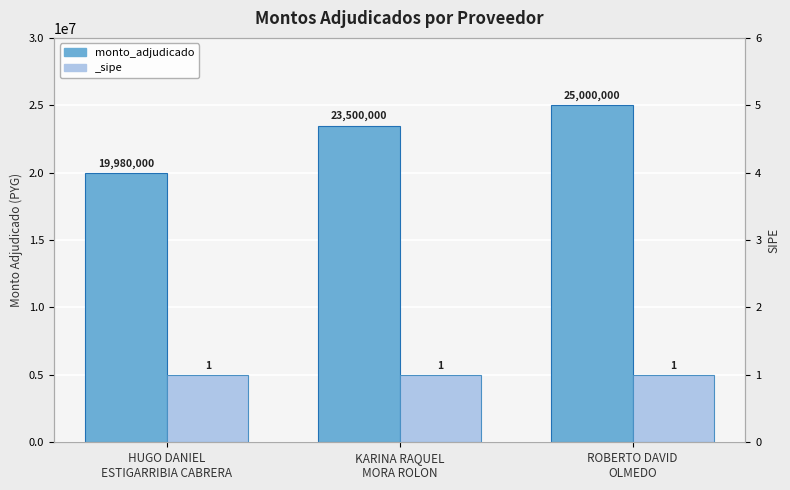

Which has a higher value, KARINA RAQUEL
MORA ROLON or HUGO DANIEL
ESTIGARRIBIA CABRERA?

KARINA RAQUEL
MORA ROLON